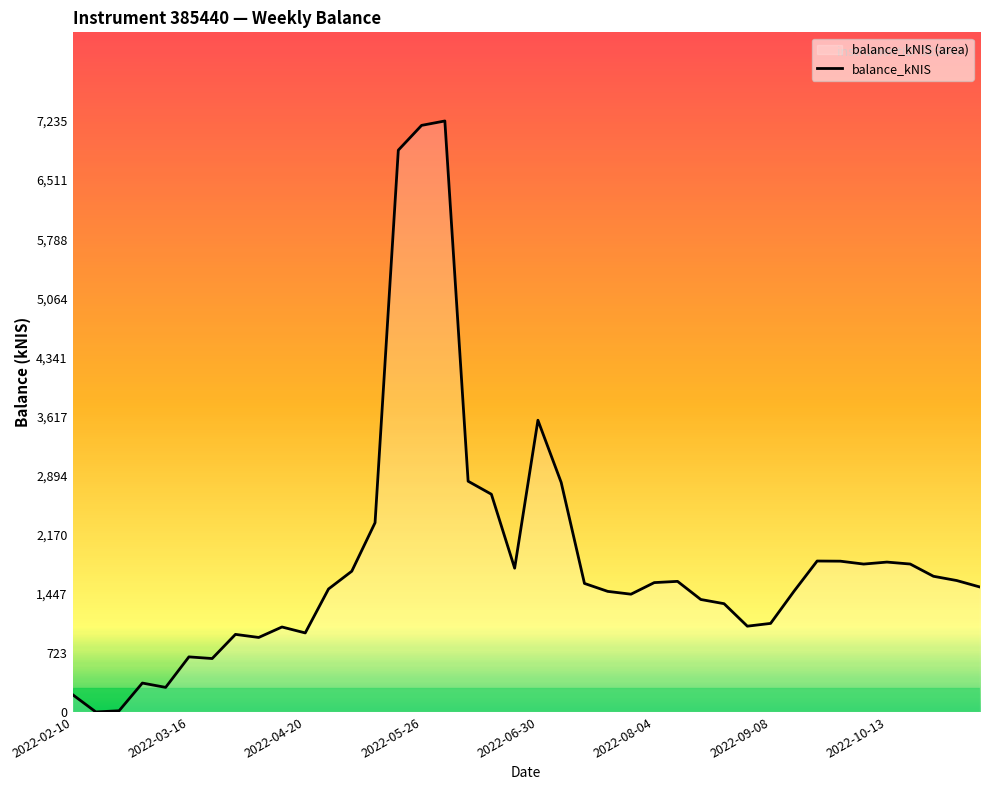

What is the difference between the maximum and minimum values?

7234.9